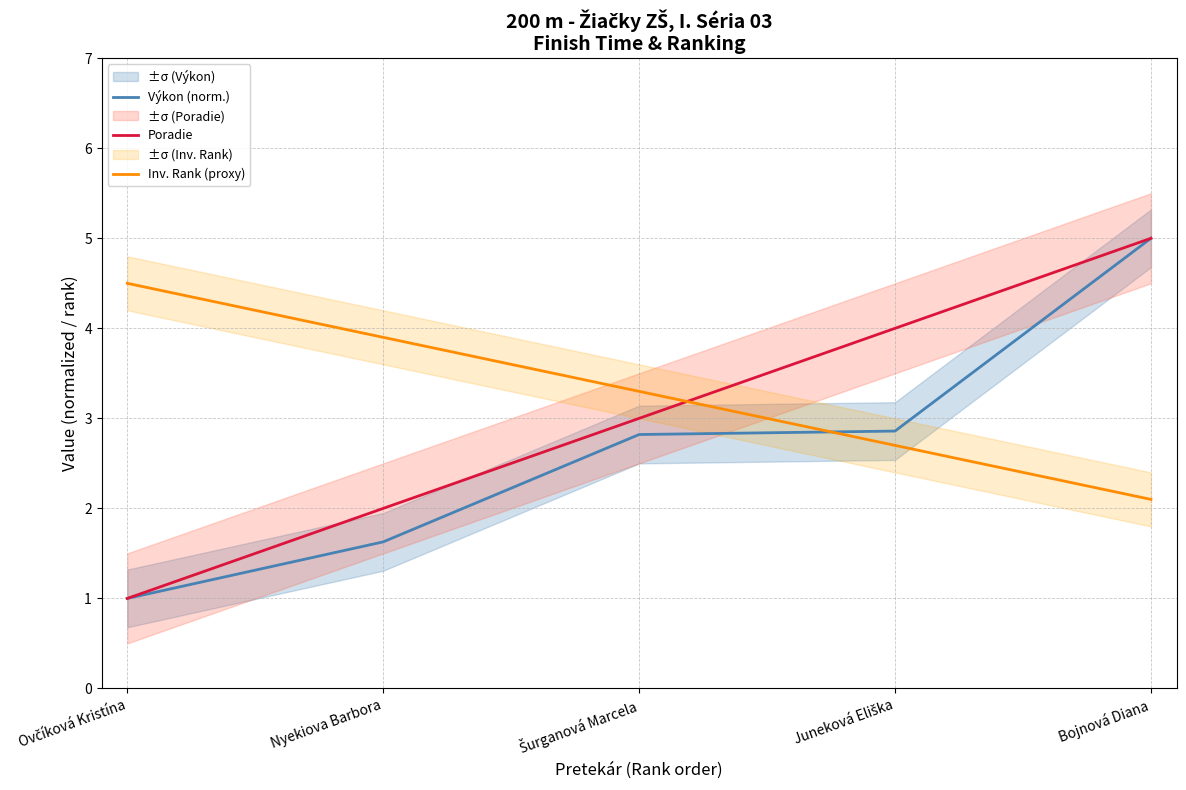

What is the greatest value displayed?

5.0